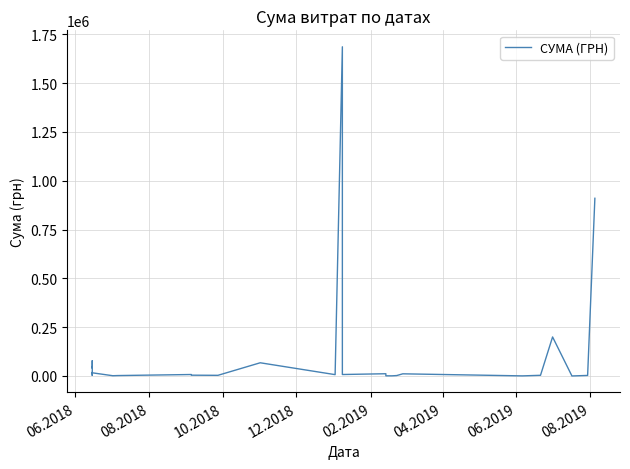

What is the value of the 7th point from the left?

18707.5